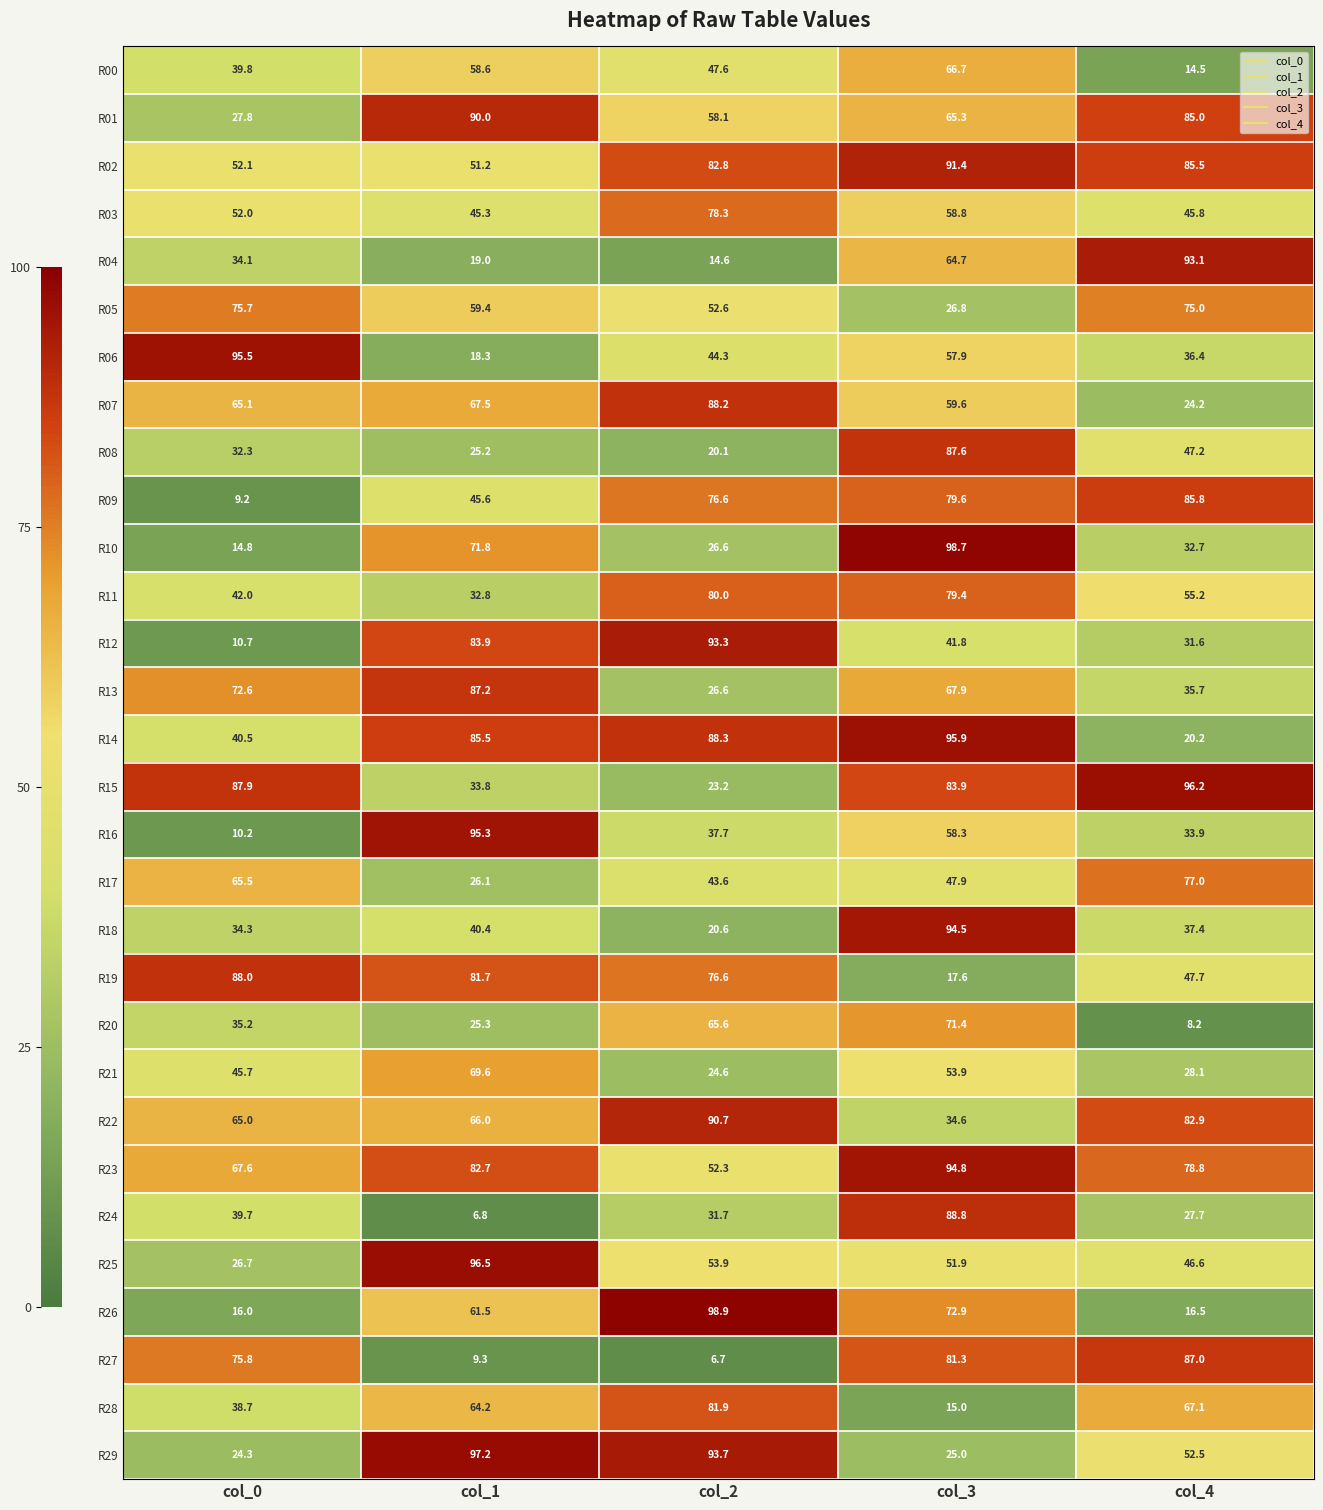

Which series has the largest range (max minus min)?

R16